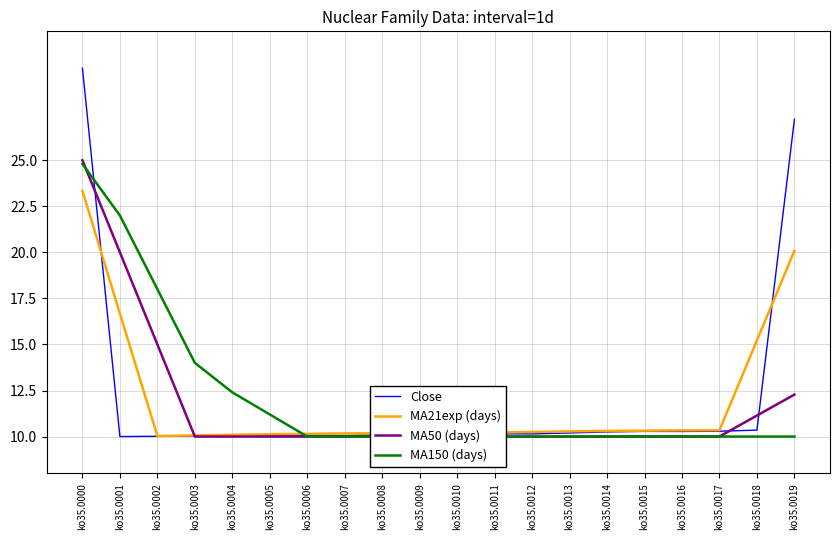

At ko35.0012, list the series in order from largest to smallest.

MA21exp (days), Close, MA50 (days), MA150 (days)